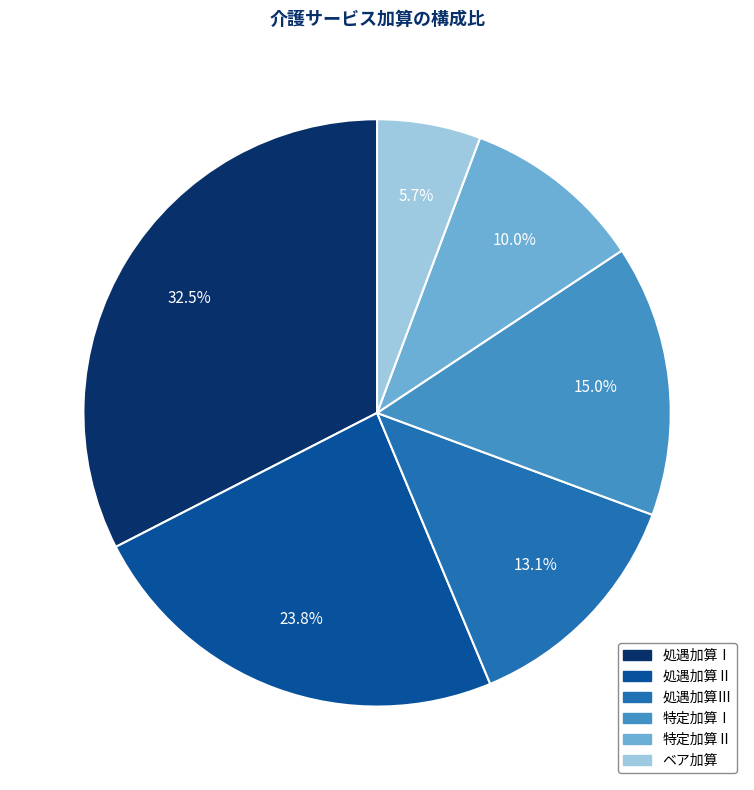

To the nearest percent, what is the difference between the largest and smallest slice percentages?

27%